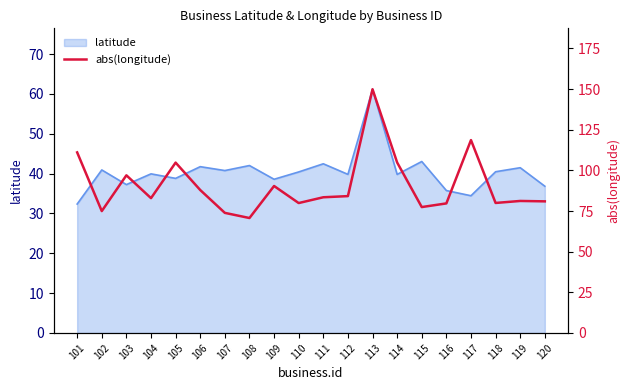

How many values are below 83?

10